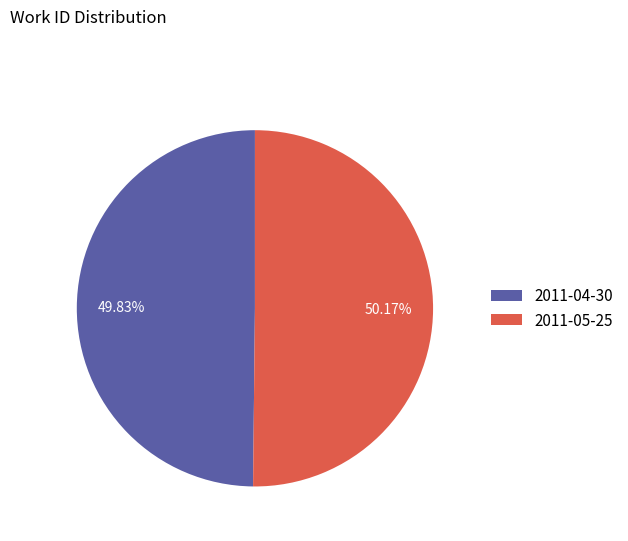

Is the sum of 2011-05-25 and 2011-04-30 greater than half?

Yes